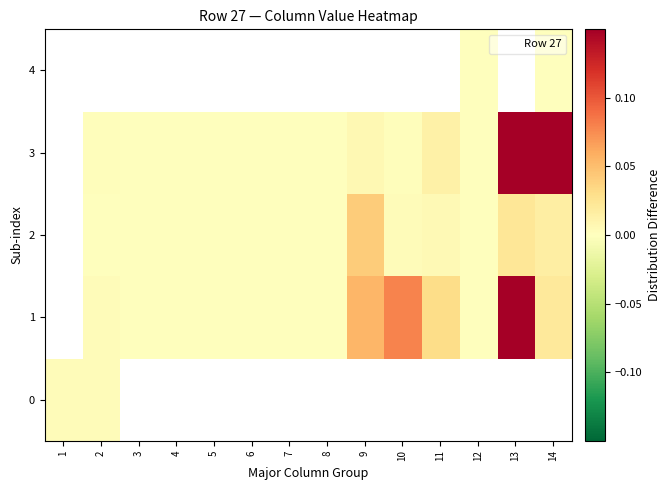

How many categories are shown in the chart?

14